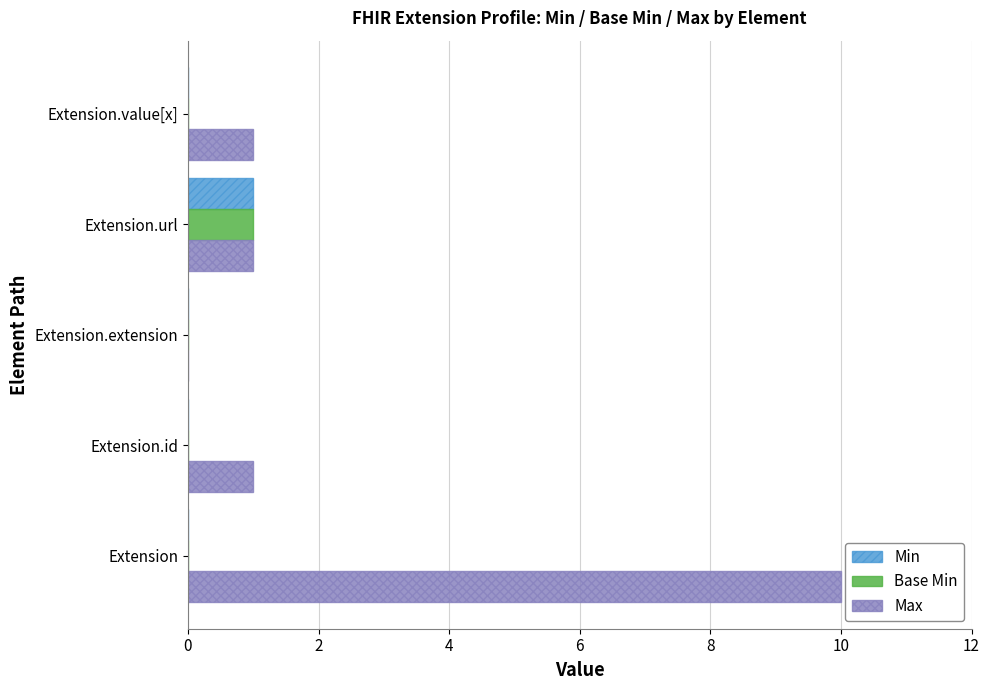

At which label does Max reach its peak?

Extension